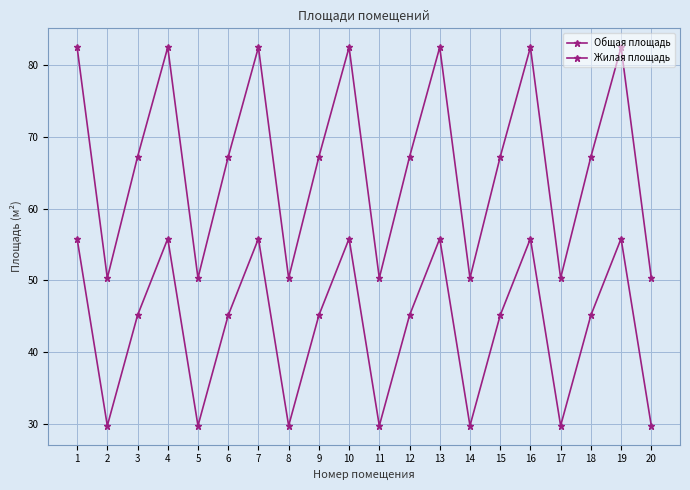

Rank the series by their maximum value, from lowest to highest.

Жилая площадь, Общая площадь